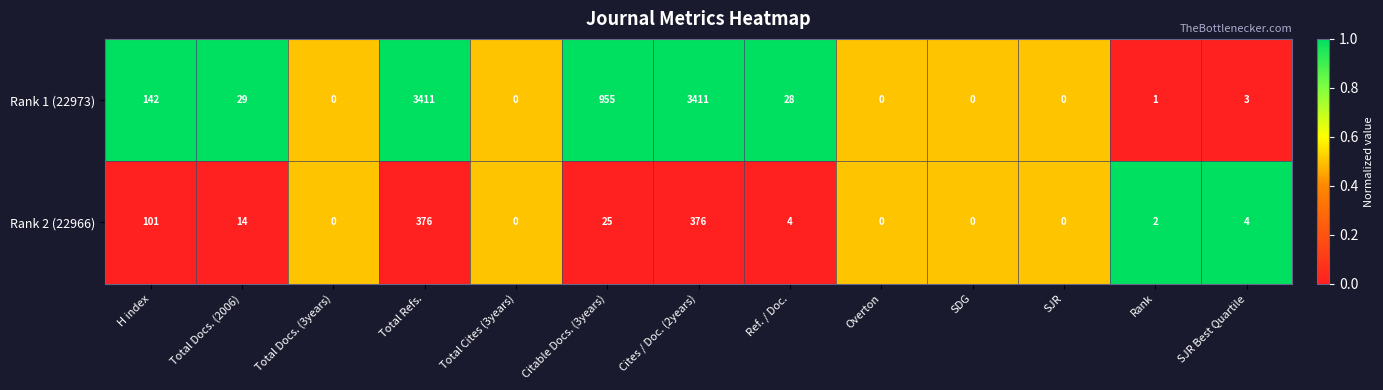

Reading right to left, list all the values displayed in this chart.

Rank 1 (22973): 3	1	0	0	0	28	3411	955	0	3411	0	29	142
Rank 2 (22966): 4	2	0	0	0	4	376	25	0	376	0	14	101